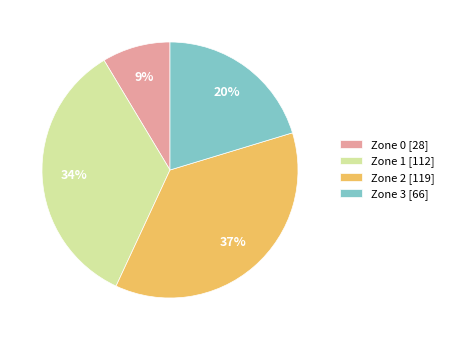

How many segments does this pie chart have?

4